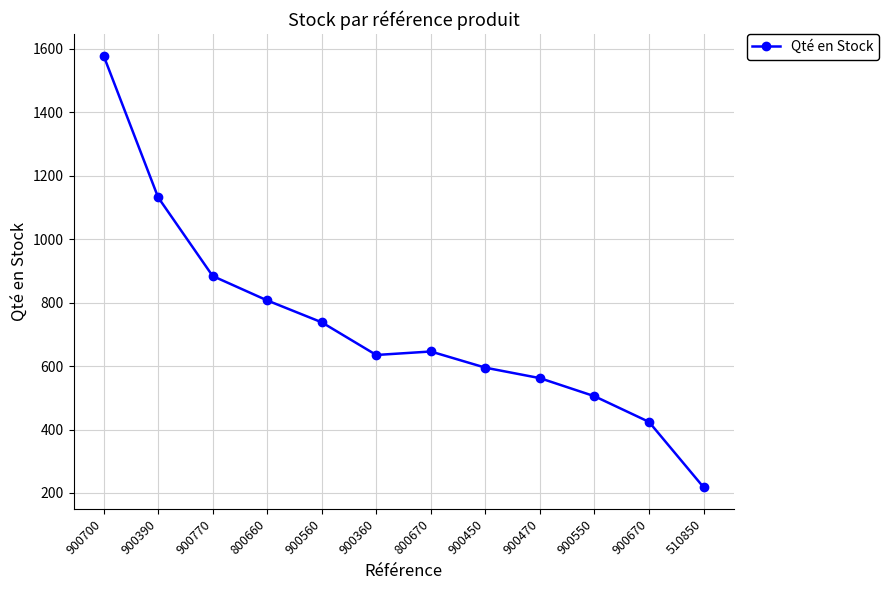

What is the sum of all values?

8725